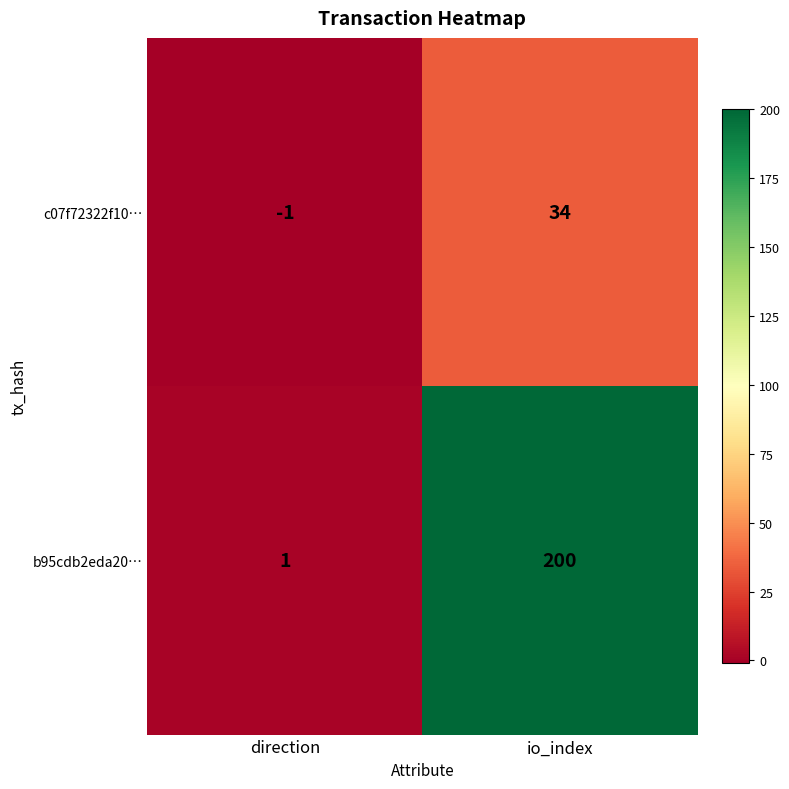

At which label is b95cdb2eda20… closest to 100?

direction